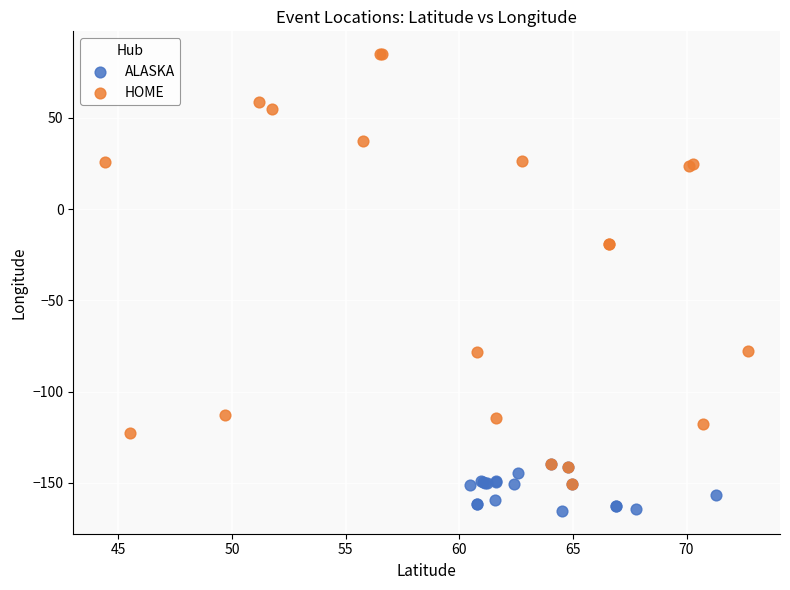

Which series contains the highest Y value?

HOME